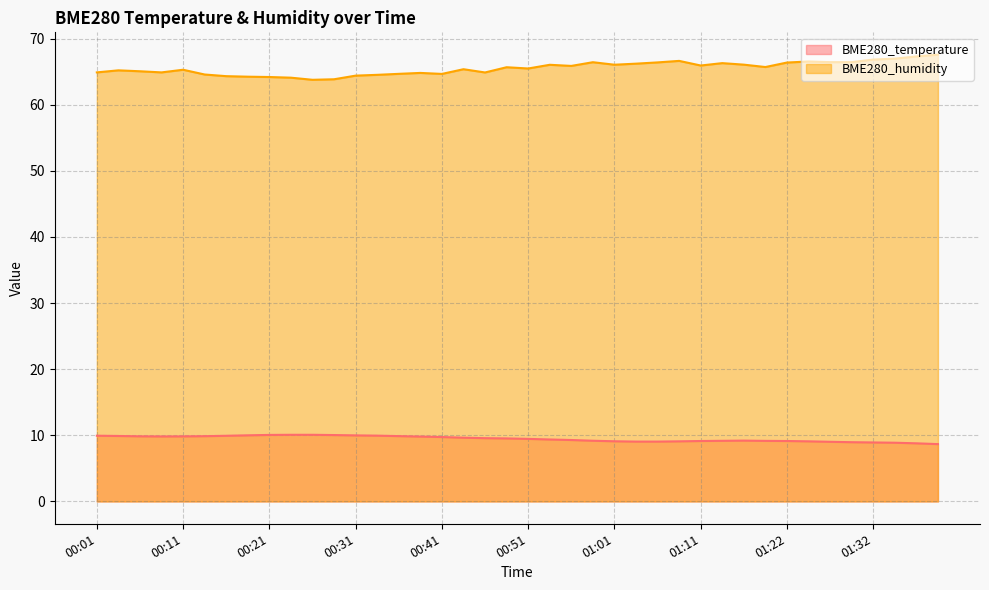

What is the label of the 33rd point from the left?

01:22